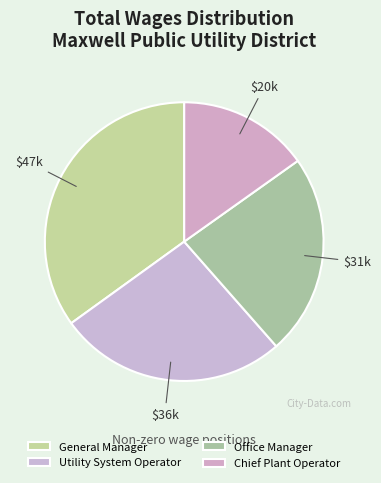

The Office Manager slice represents 37% of the pie. True or false?

False